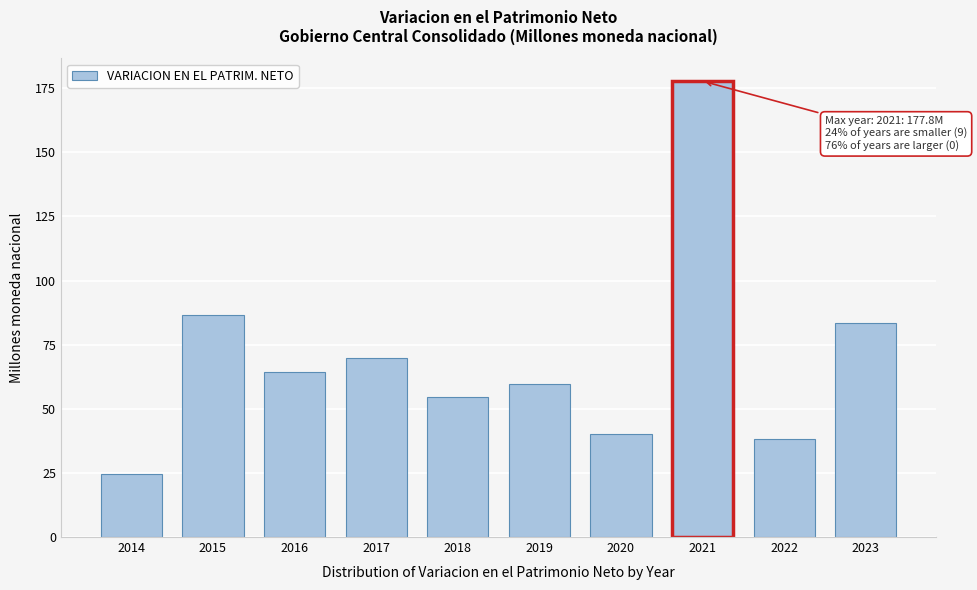

Reading right to left, transcribe all the data shown in this chart.

83.4	38.1	177.8	40.0	59.8	54.5	69.7	64.4	86.7	24.5